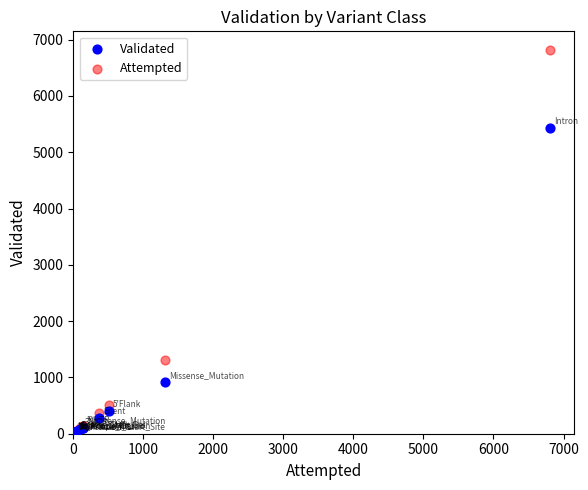

What are all the series names shown in the legend?

Validated, Attempted